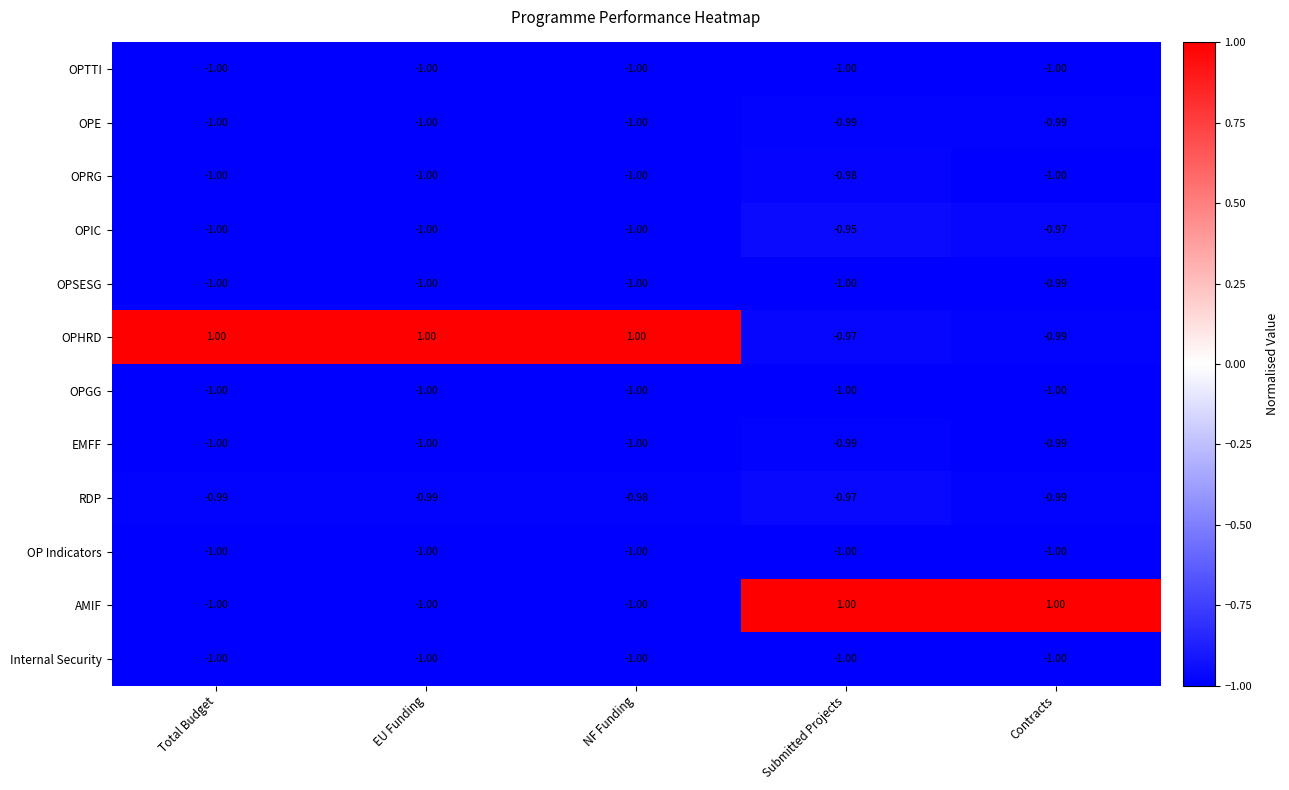

How many distinct data groups are displayed?

12